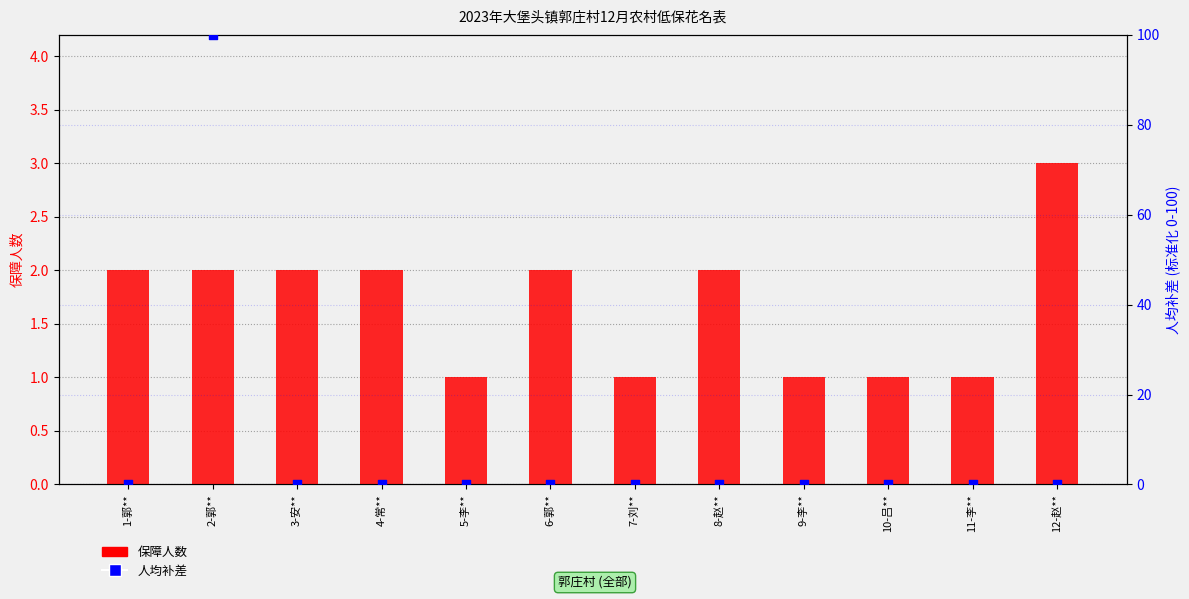

Which series has the largest total across all categories?

人均补差(标准化)